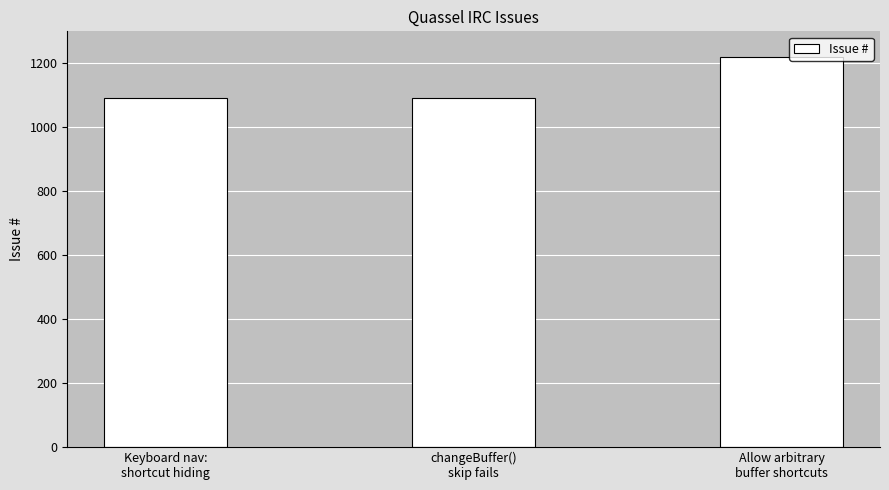

What is the change in value from changeBuffer()
skip fails to Allow arbitrary
buffer shortcuts?

+131